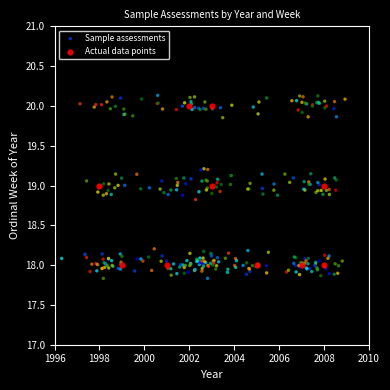

Which series reaches the minimum Y coordinate?

Sample assessments